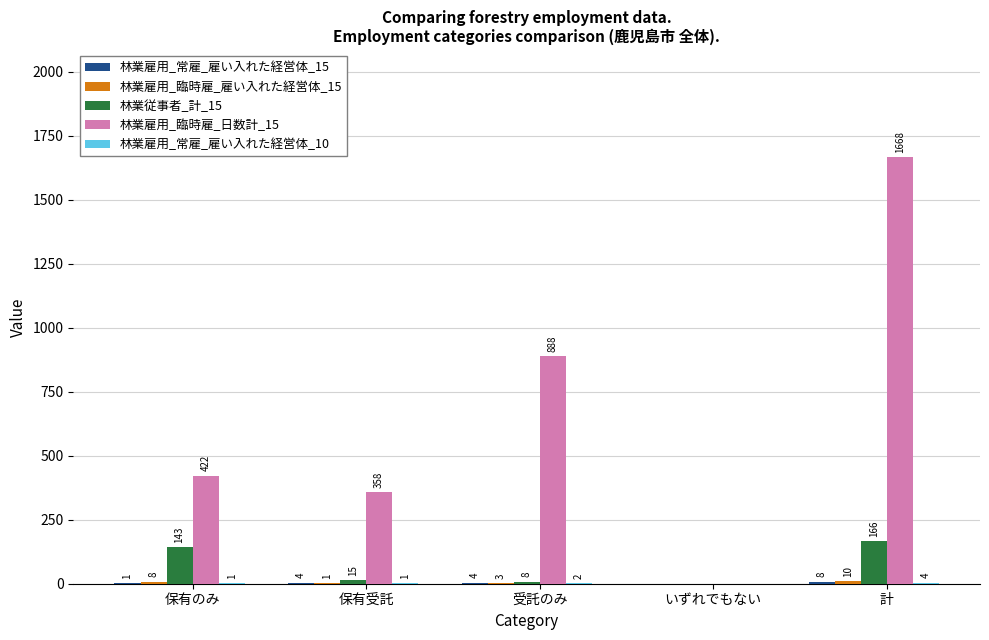

Where is 林業従事者_計_15 nearest to the value 83?

保有のみ